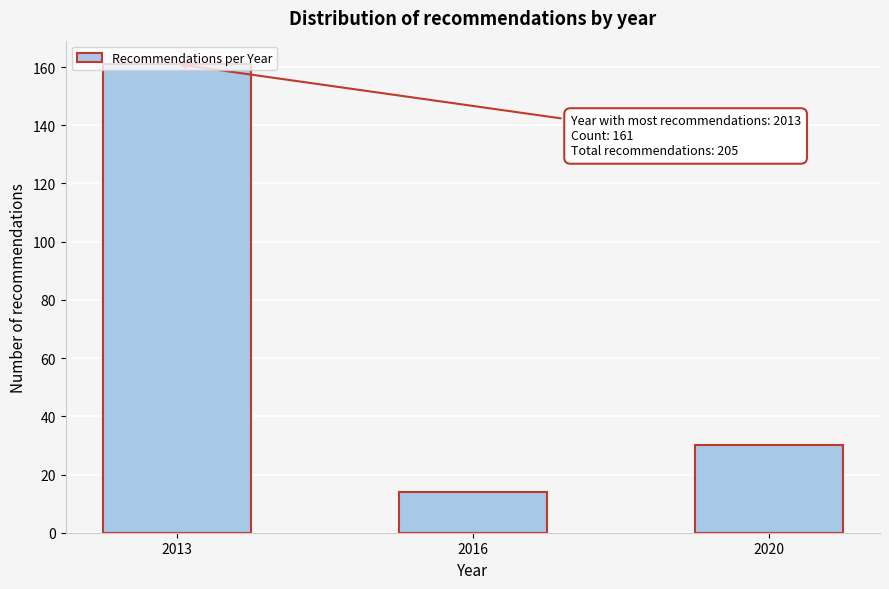

What is the sum of all values?

205